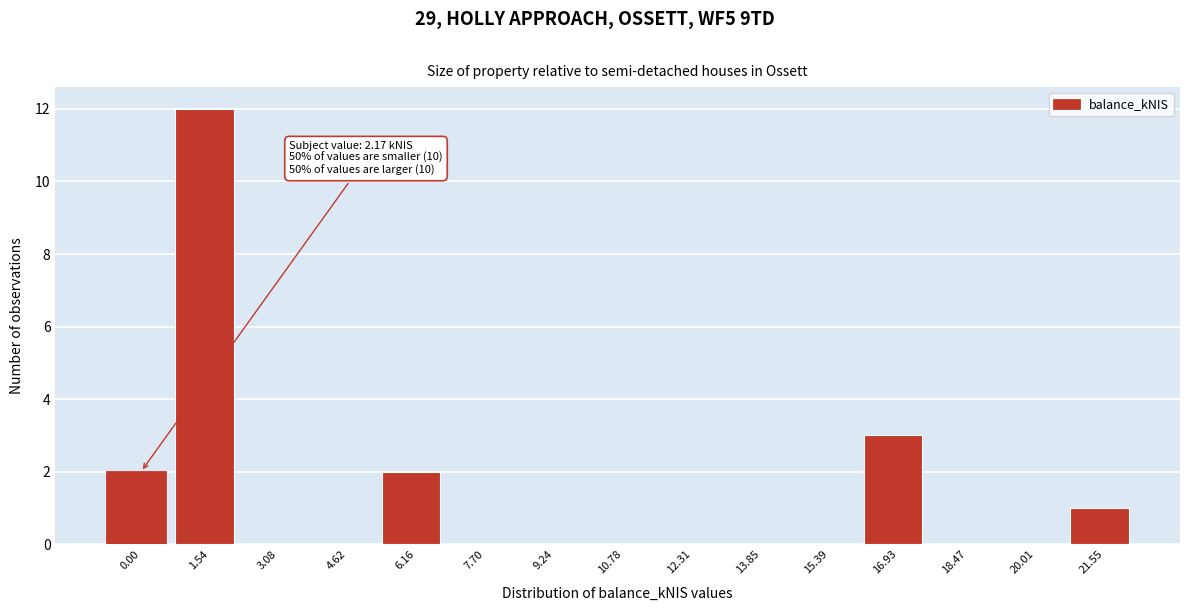

Reading left to right, transcribe all the data shown in this chart.

0.00=2	1.54=12	3.08=0	4.62=0	6.16=2	7.70=0	9.24=0	10.78=0	12.31=0	13.85=0	15.39=0	16.93=3	18.47=0	20.01=0	21.55=1